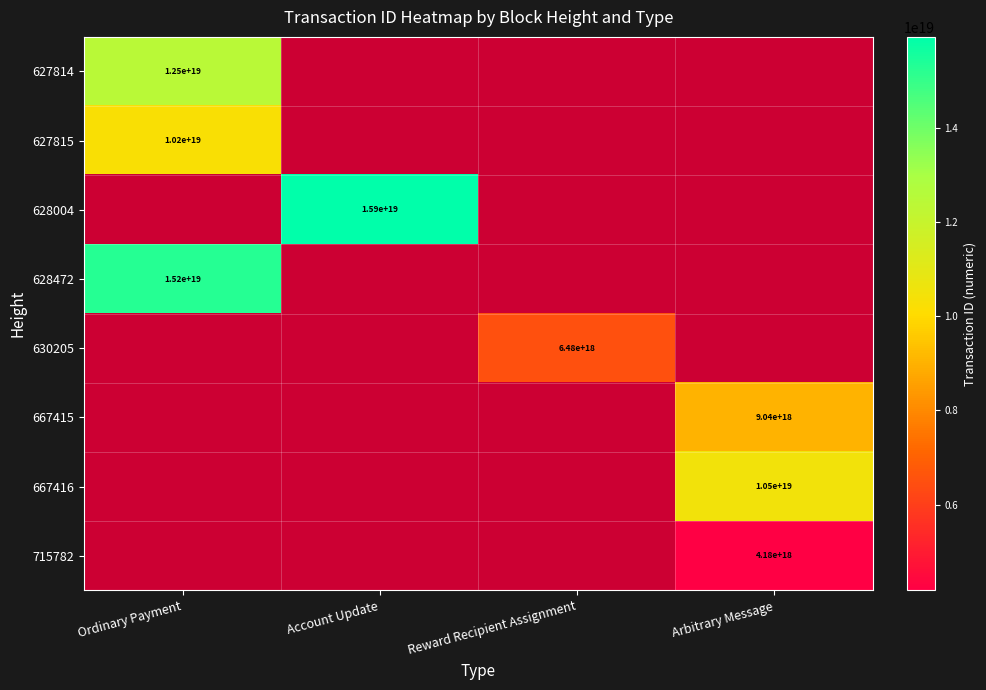

The 628472 series shows 15200000000000000000 at Ordinary Payment. True or false?

True